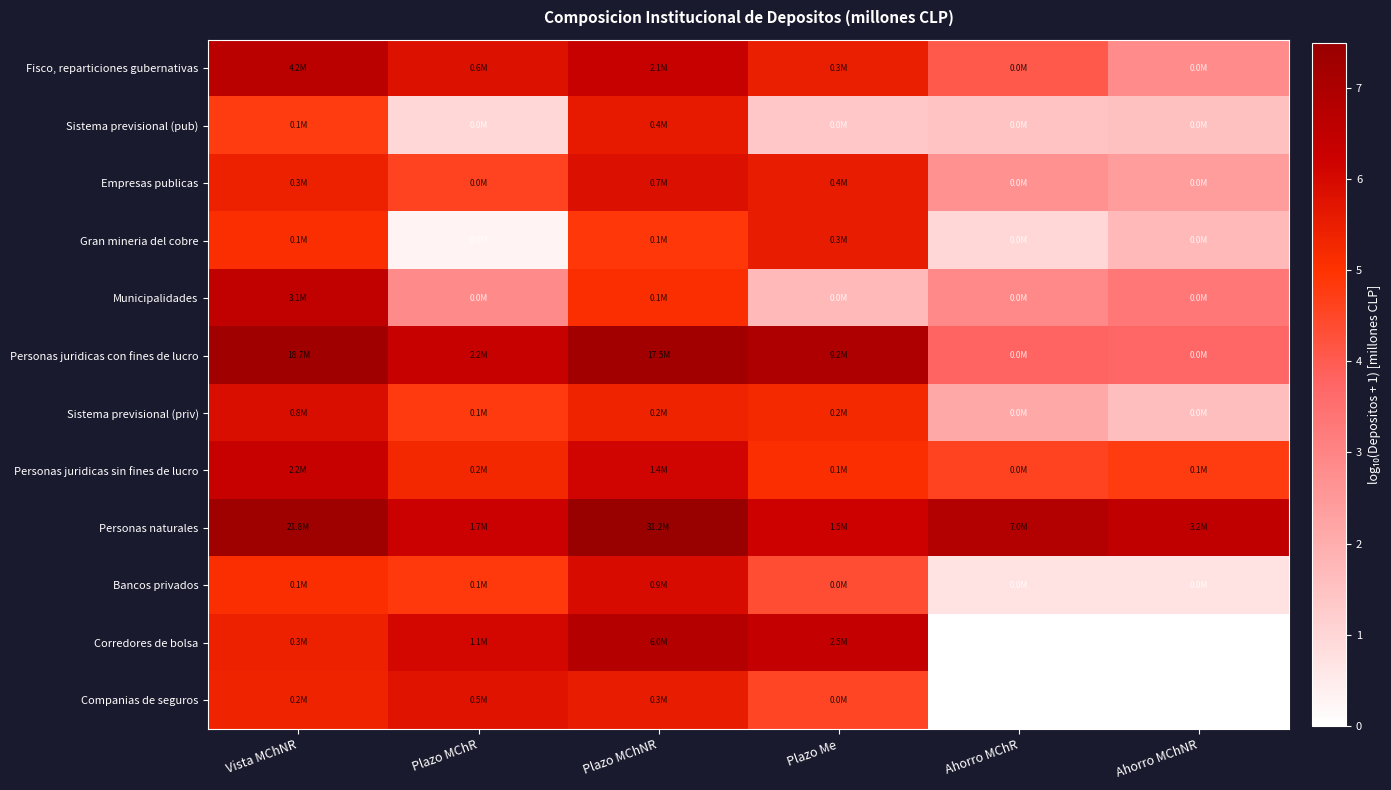

Reading left to right, what are all the values shown in this chart?

Fisco, reparticiones gubernativas: Vista MChNR=6.6	Plazo MChR=5.8	Plazo MChNR=6.3	Plazo Me=5.5	Ahorro MChR=4.1	Ahorro MChNR=2.8
Sistema previsional (pub): Vista MChNR=4.8	Plazo MChR=1.0	Plazo MChNR=5.6	Plazo Me=1.4	Ahorro MChR=1.5	Ahorro MChNR=1.5
Empresas publicas: Vista MChNR=5.4	Plazo MChR=4.6	Plazo MChNR=5.8	Plazo Me=5.6	Ahorro MChR=2.7	Ahorro MChNR=2.4
Gran mineria del cobre: Vista MChNR=5.1	Plazo MChR=0.3	Plazo MChNR=4.9	Plazo Me=5.5	Ahorro MChR=1.0	Ahorro MChNR=1.7
Municipalidades: Vista MChNR=6.5	Plazo MChR=2.8	Plazo MChNR=5.1	Plazo Me=1.7	Ahorro MChR=2.9	Ahorro MChNR=3.3
Personas juridicas con fines de lucro: Vista MChNR=7.3	Plazo MChR=6.3	Plazo MChNR=7.2	Plazo Me=7.0	Ahorro MChR=3.8	Ahorro MChNR=3.7
Sistema previsional (priv): Vista MChNR=5.9	Plazo MChR=4.8	Plazo MChNR=5.4	Plazo Me=5.2	Ahorro MChR=2.1	Ahorro MChNR=1.6
Personas juridicas sin fines de lucro: Vista MChNR=6.3	Plazo MChR=5.3	Plazo MChNR=6.1	Plazo Me=5.1	Ahorro MChR=4.6	Ahorro MChNR=4.8
Personas naturales: Vista MChNR=7.3	Plazo MChR=6.2	Plazo MChNR=7.5	Plazo Me=6.2	Ahorro MChR=6.8	Ahorro MChNR=6.5
Bancos privados: Vista MChNR=5.1	Plazo MChR=4.8	Plazo MChNR=6.0	Plazo Me=4.3	Ahorro MChR=0.7	Ahorro MChNR=0.7
Corredores de bolsa: Vista MChNR=5.4	Plazo MChR=6.0	Plazo MChNR=6.8	Plazo Me=6.4	Ahorro MChR=0.0	Ahorro MChNR=0.0
Companias de seguros: Vista MChNR=5.4	Plazo MChR=5.7	Plazo MChNR=5.5	Plazo Me=4.6	Ahorro MChR=0.0	Ahorro MChNR=0.0